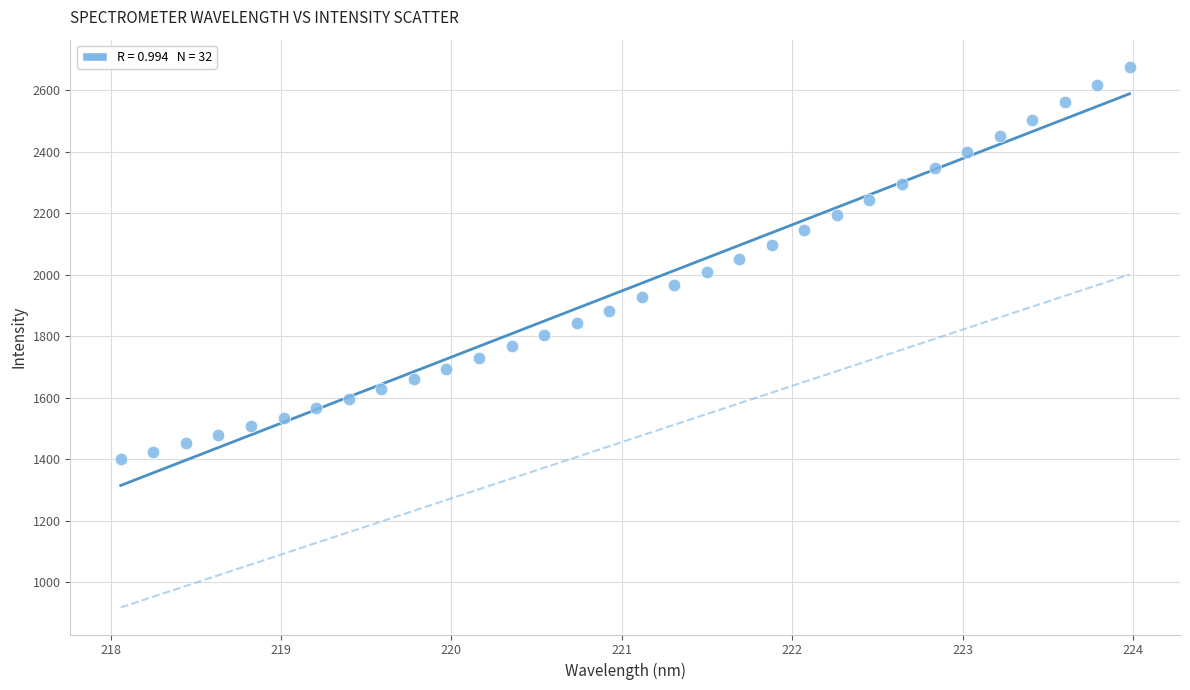

What is the range of Y values (max minus min)?

1277.8